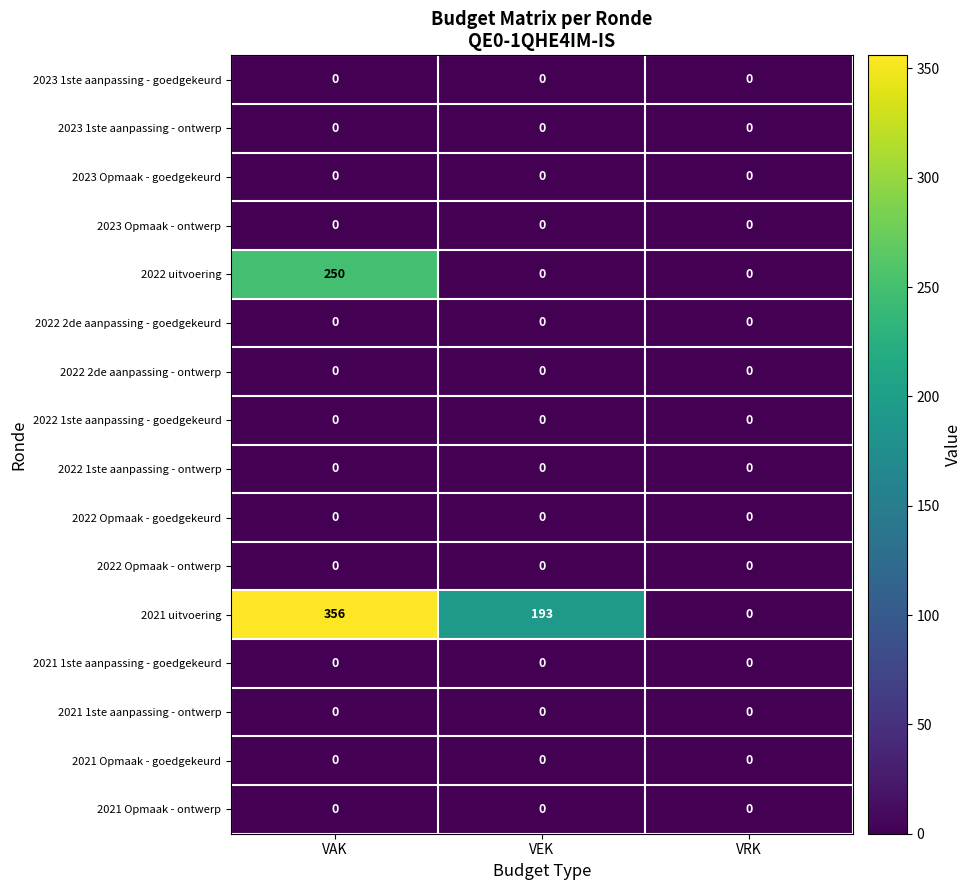

At which category is the sum across all series the highest?

VAK